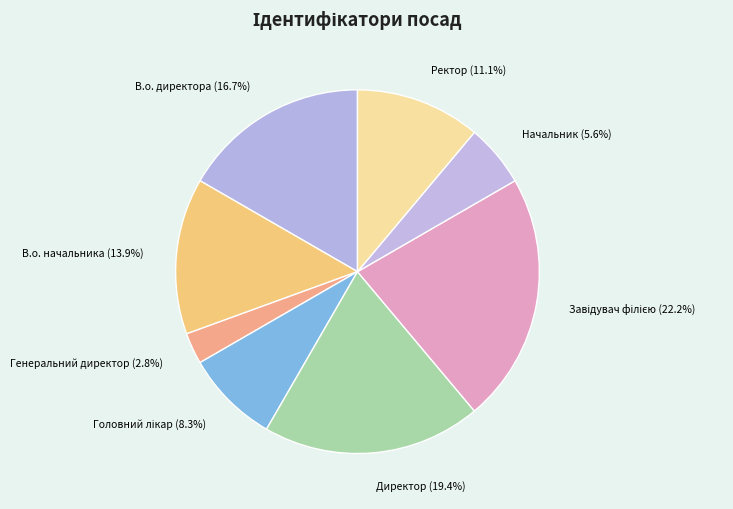

Which slice is the smallest?

Генеральний директор